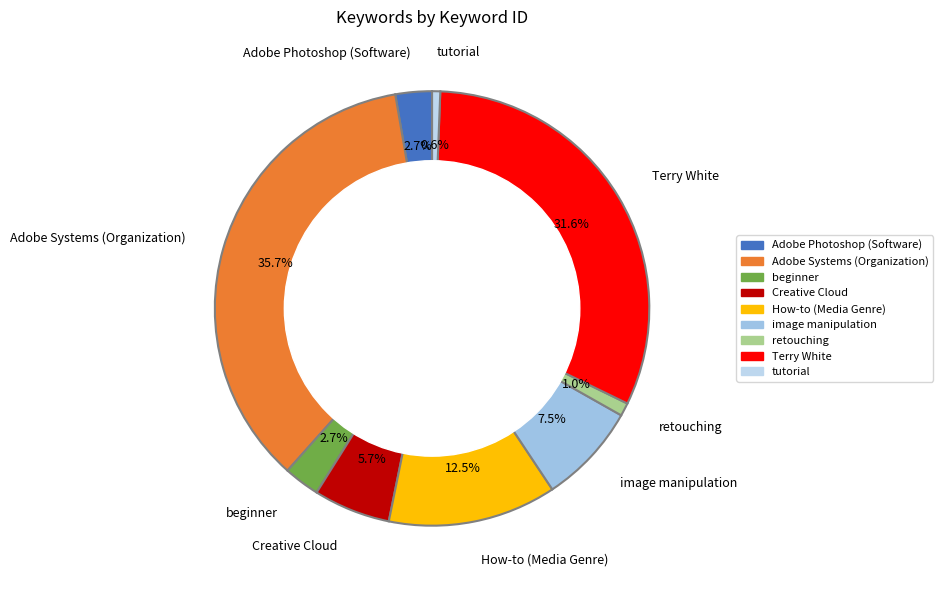

Approximately how many times larger is the value at tutorial compared to retouching?

0.6